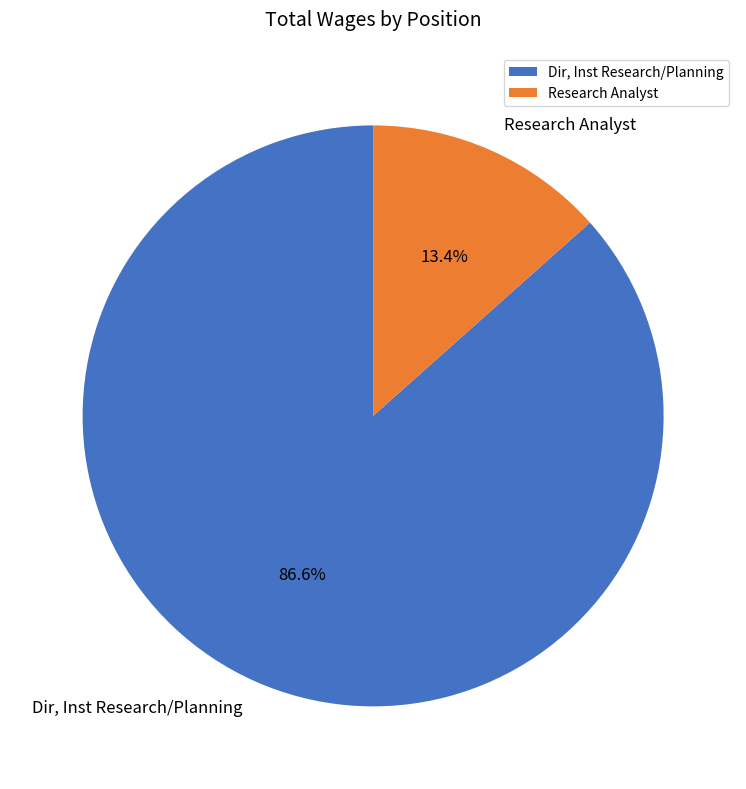

To the nearest percent, what is the average slice percentage?

50%